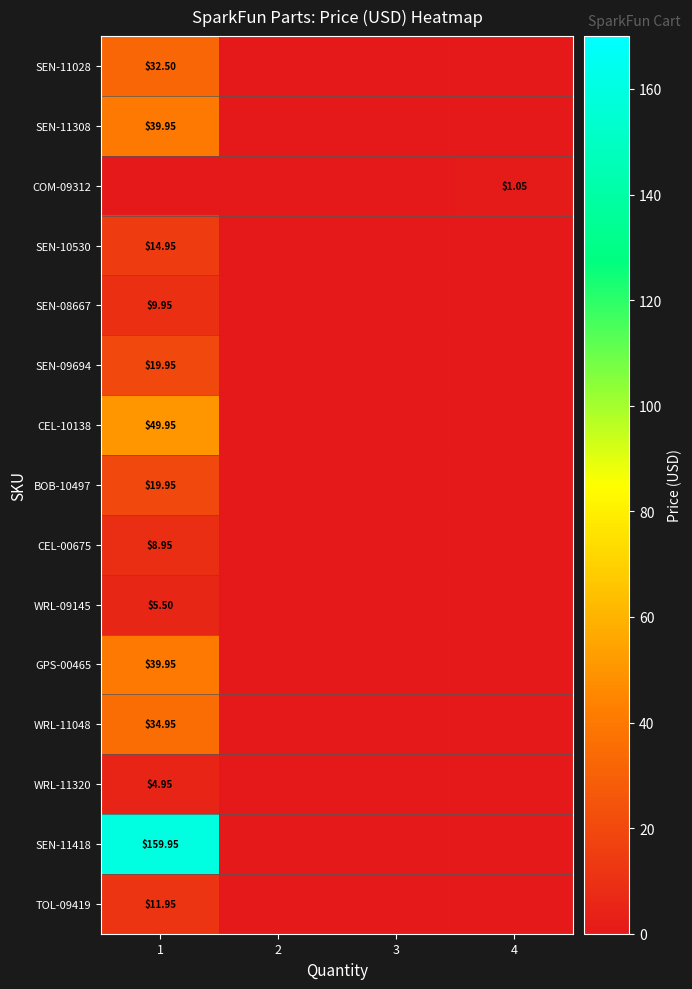

How many distinct data groups are displayed?

15